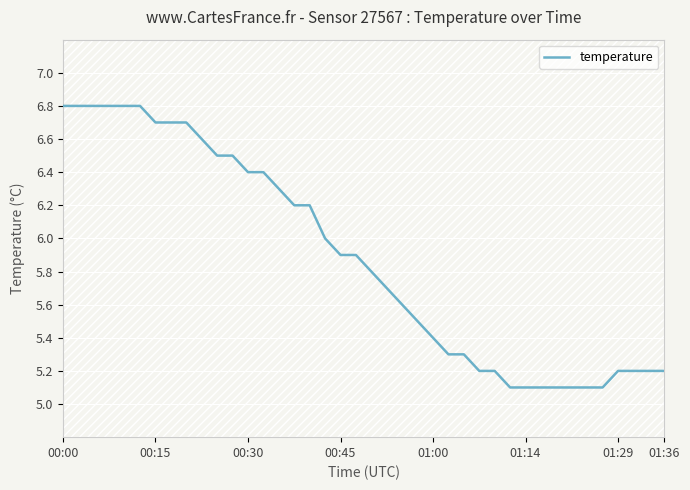

Is it true that the value at 17 is 6.0?

True